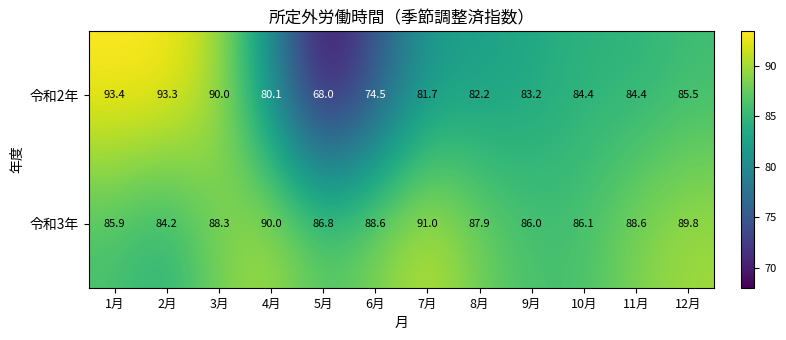

Where is 令和3年 nearest to the value 87?

5月